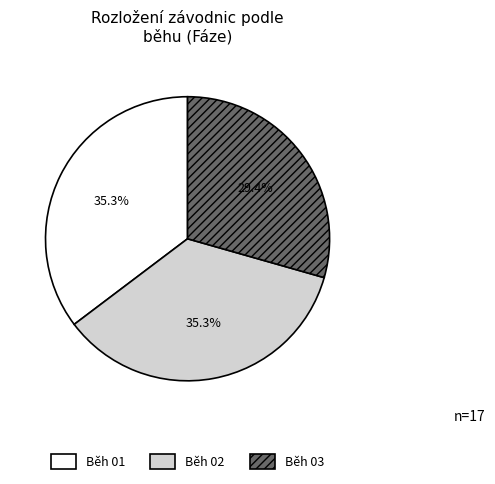

True or false: Běh 03 accounts for 29% of the total.

True